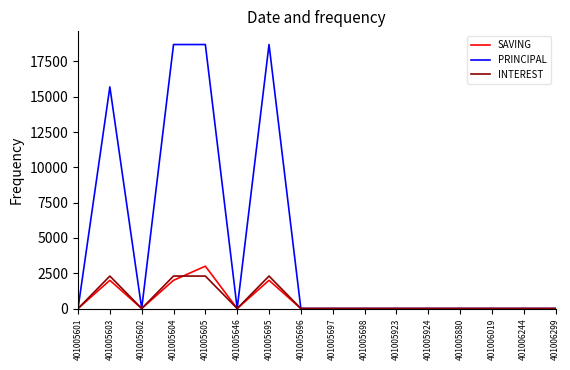

What is the sum of all SAVING values?

9000